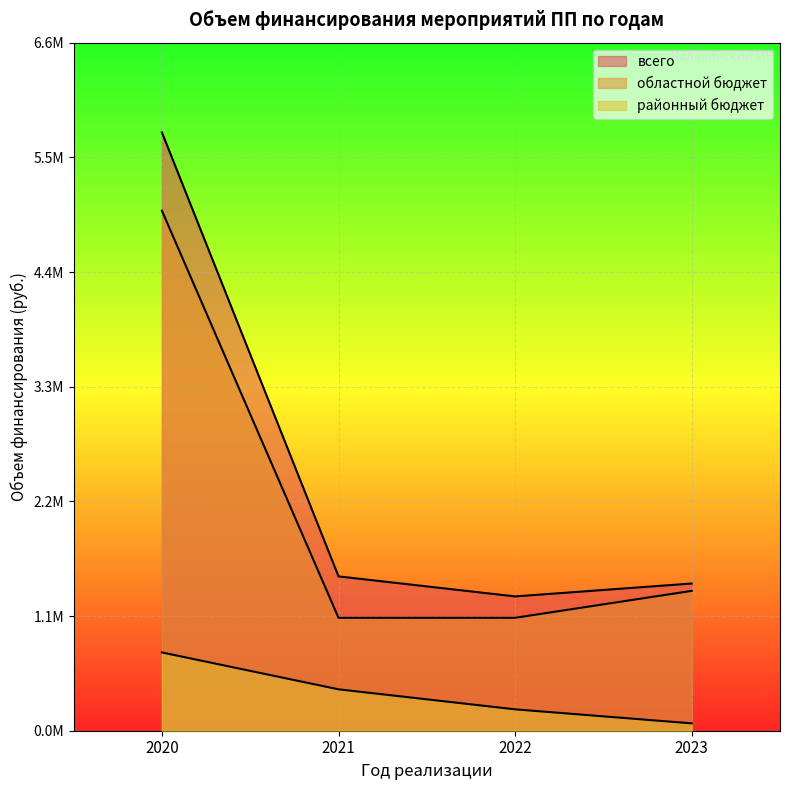

Which series has the widest spread of values?

всего